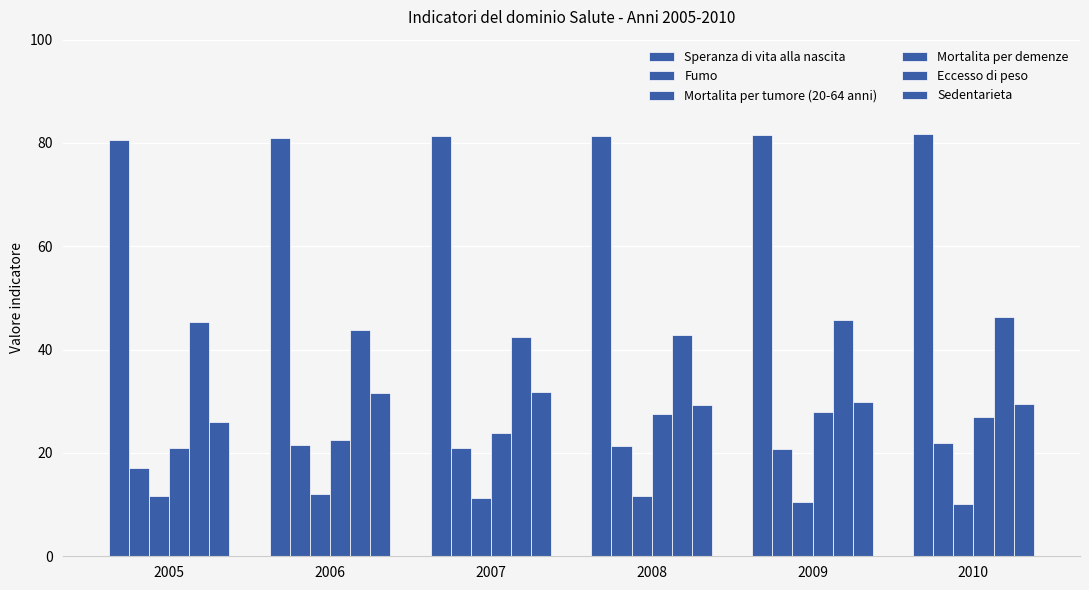

What is the difference between the second highest and minimum values in the Sedentarieta series?

5.7